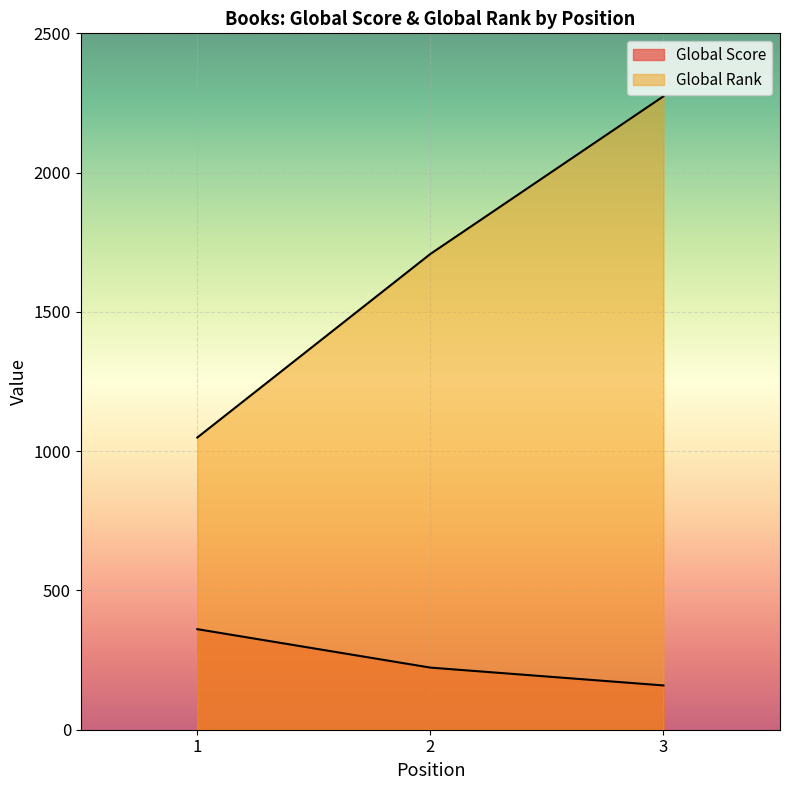

The Global Rank series shows 793 at 2. True or false?

False